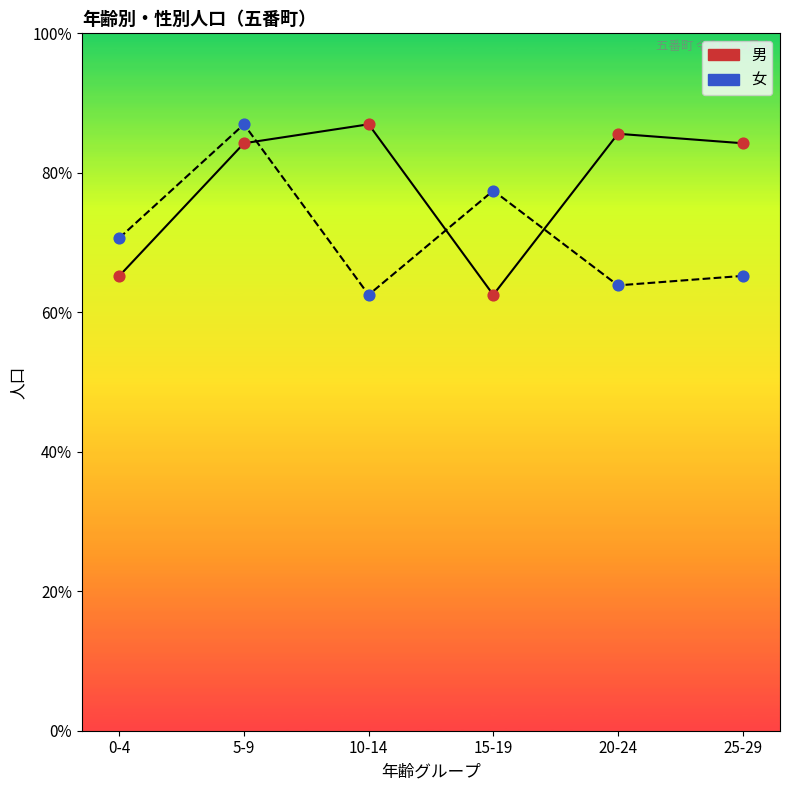

At which category is the sum across all series the highest?

5-9